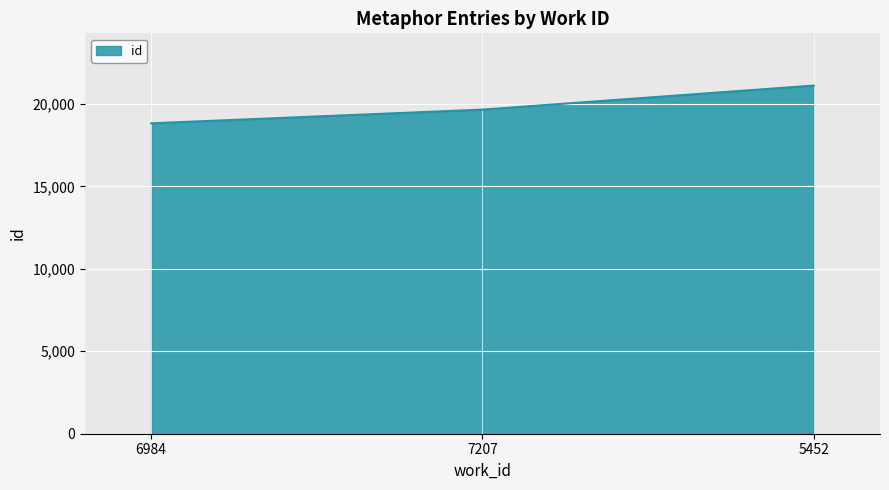

What position from the left is 5452?

3